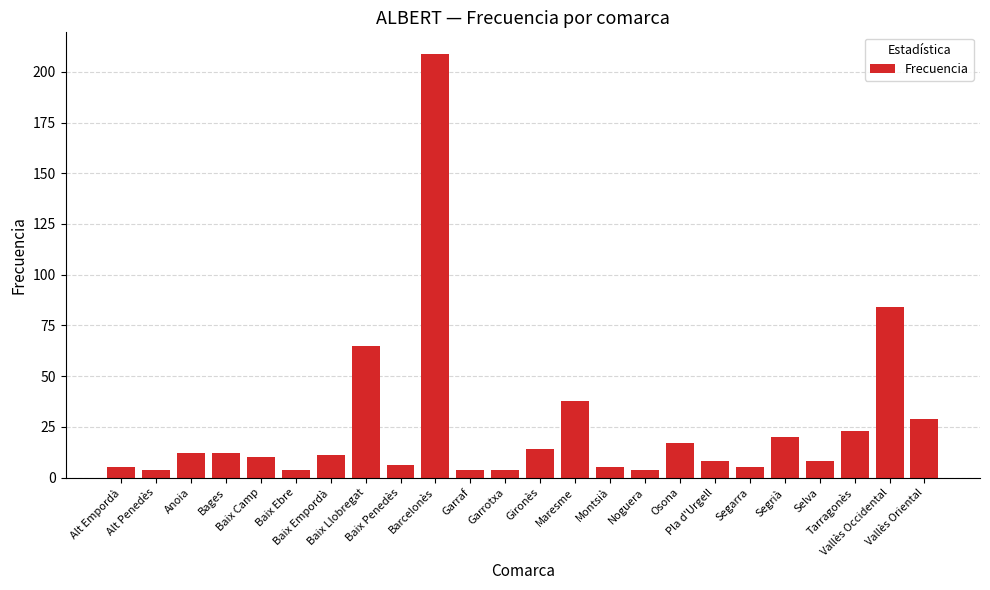

What is the difference between the maximum and minimum values?

205